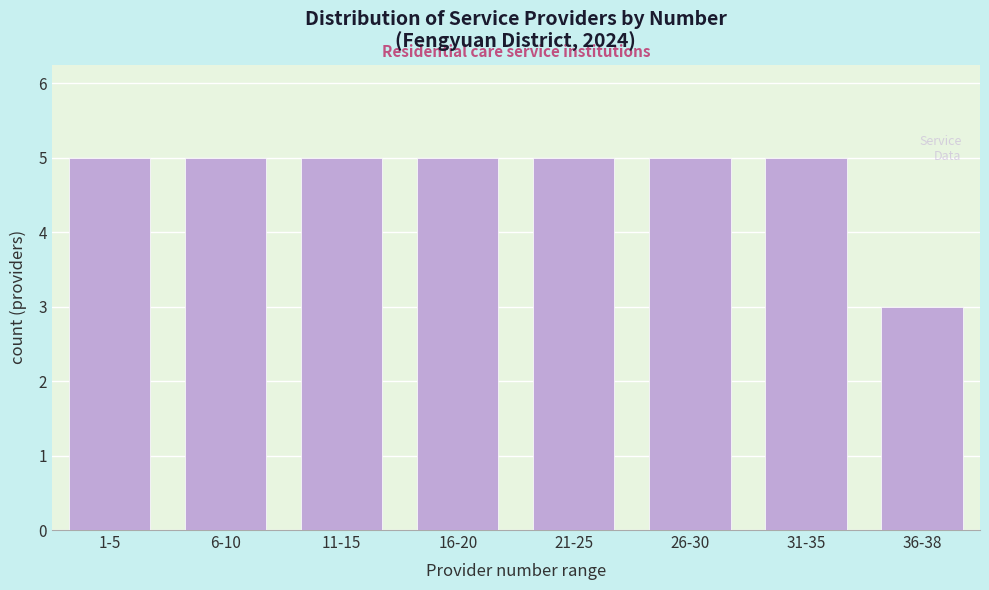

Reading left to right, list all the values displayed in this chart.

1-5=5	6-10=5	11-15=5	16-20=5	21-25=5	26-30=5	31-35=5	36-38=3